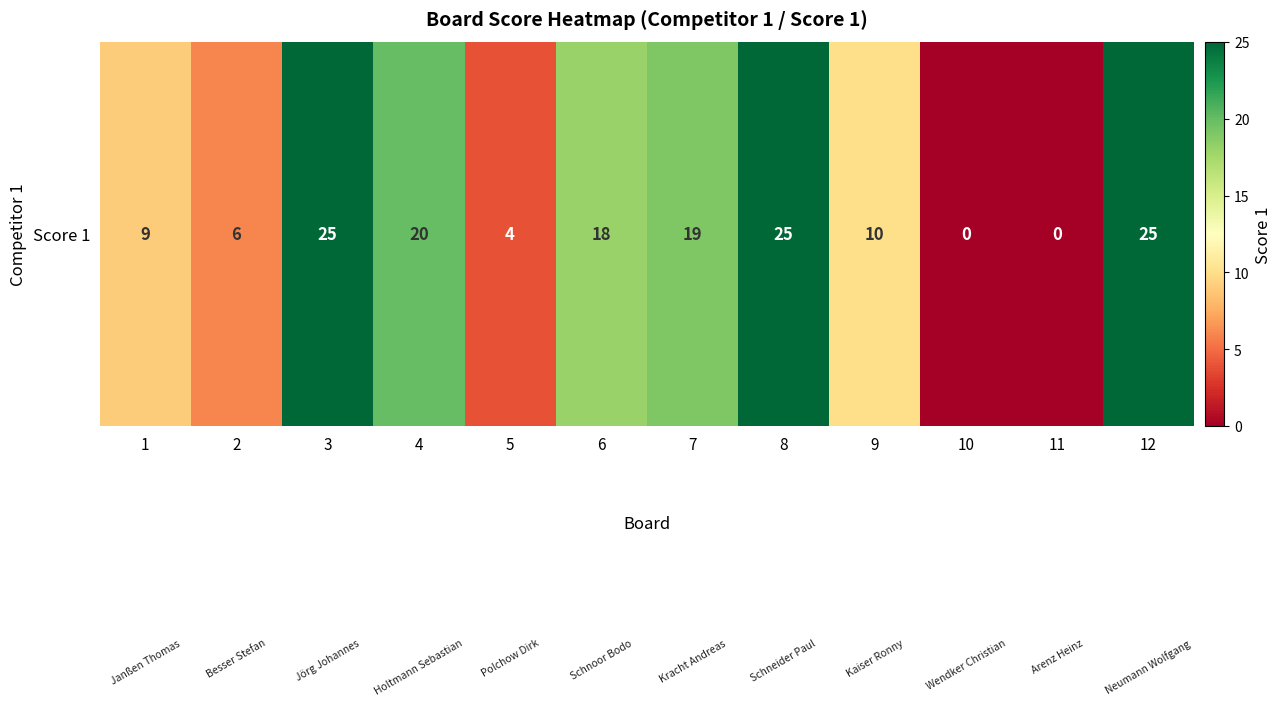

Where is the data nearest to the value 12?

9